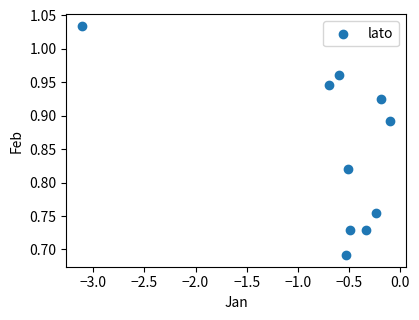

What is the range of Y values (max minus min)?

0.3